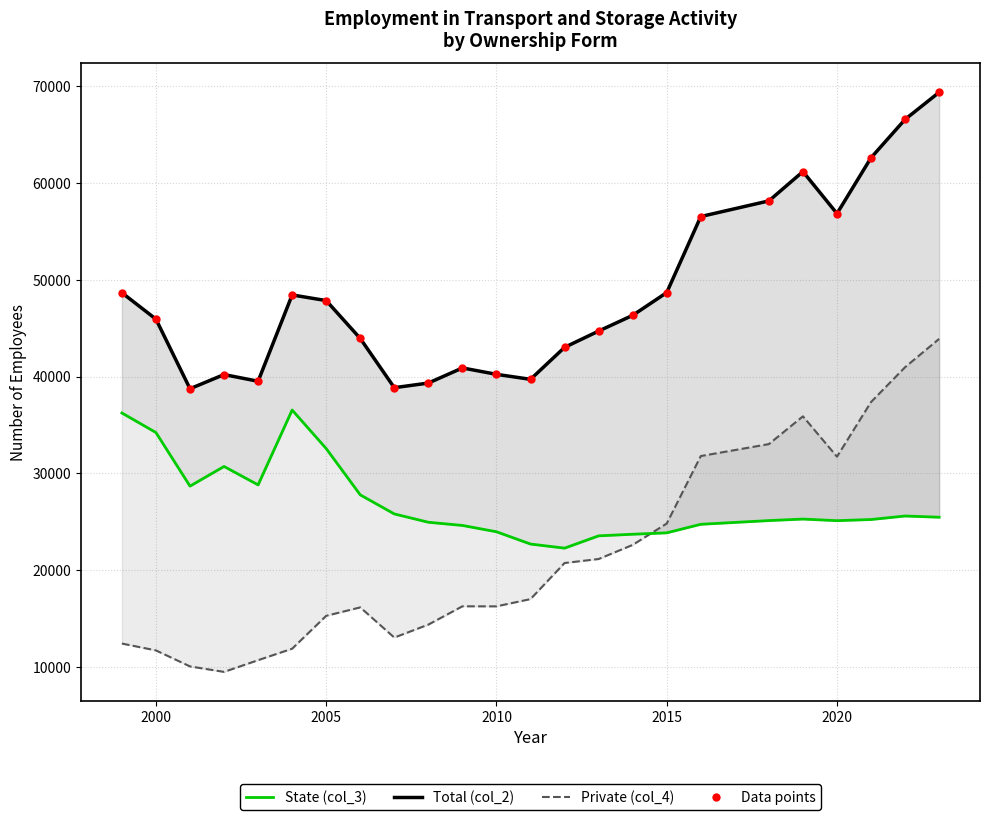

Which series reaches the maximum Y coordinate?

Total (col_2)